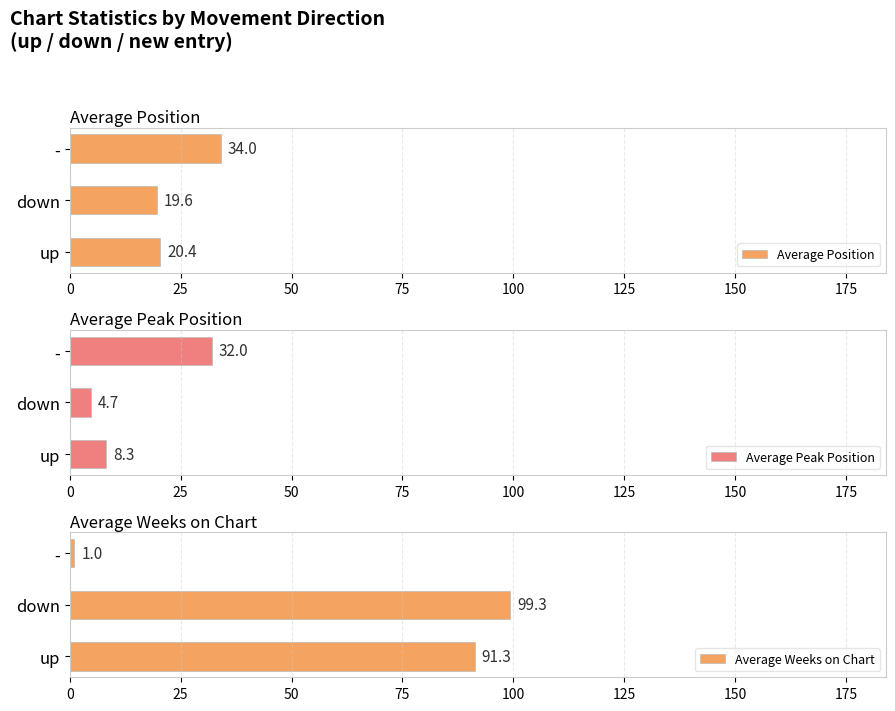

Are the bars grouped side by side (vs. stacked)?

Yes